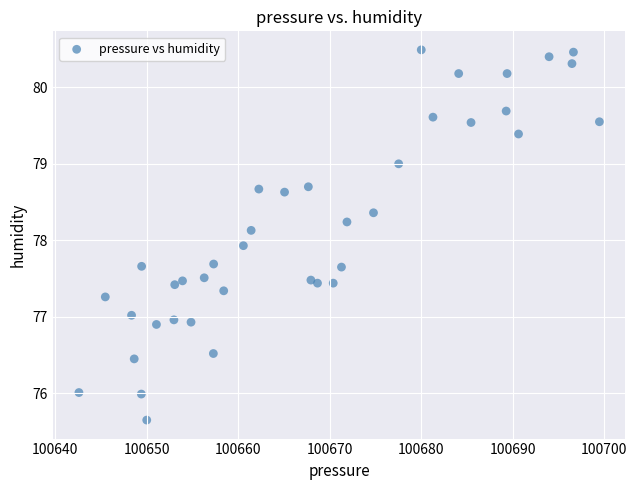

What is the range of Y values (max minus min)?

4.8